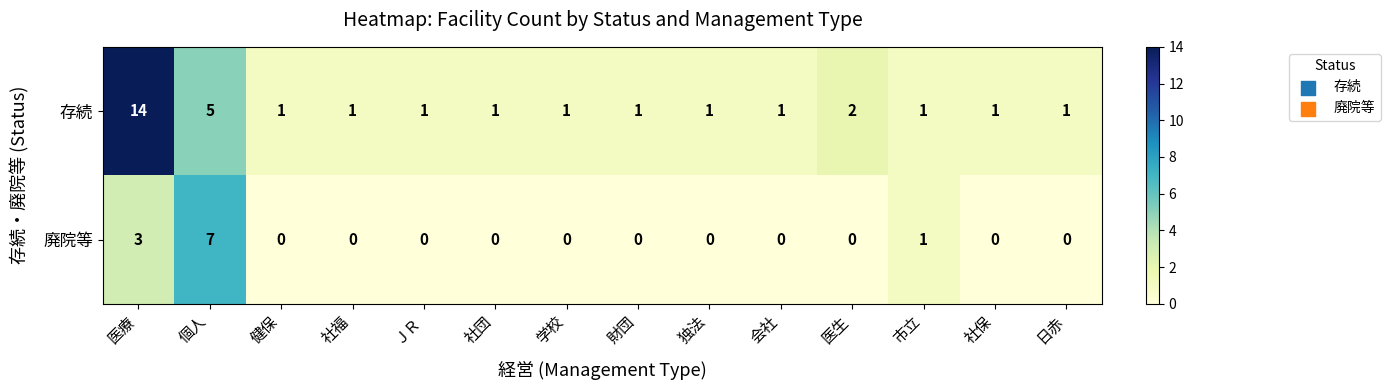

What is the maximum value shown in the chart?

14